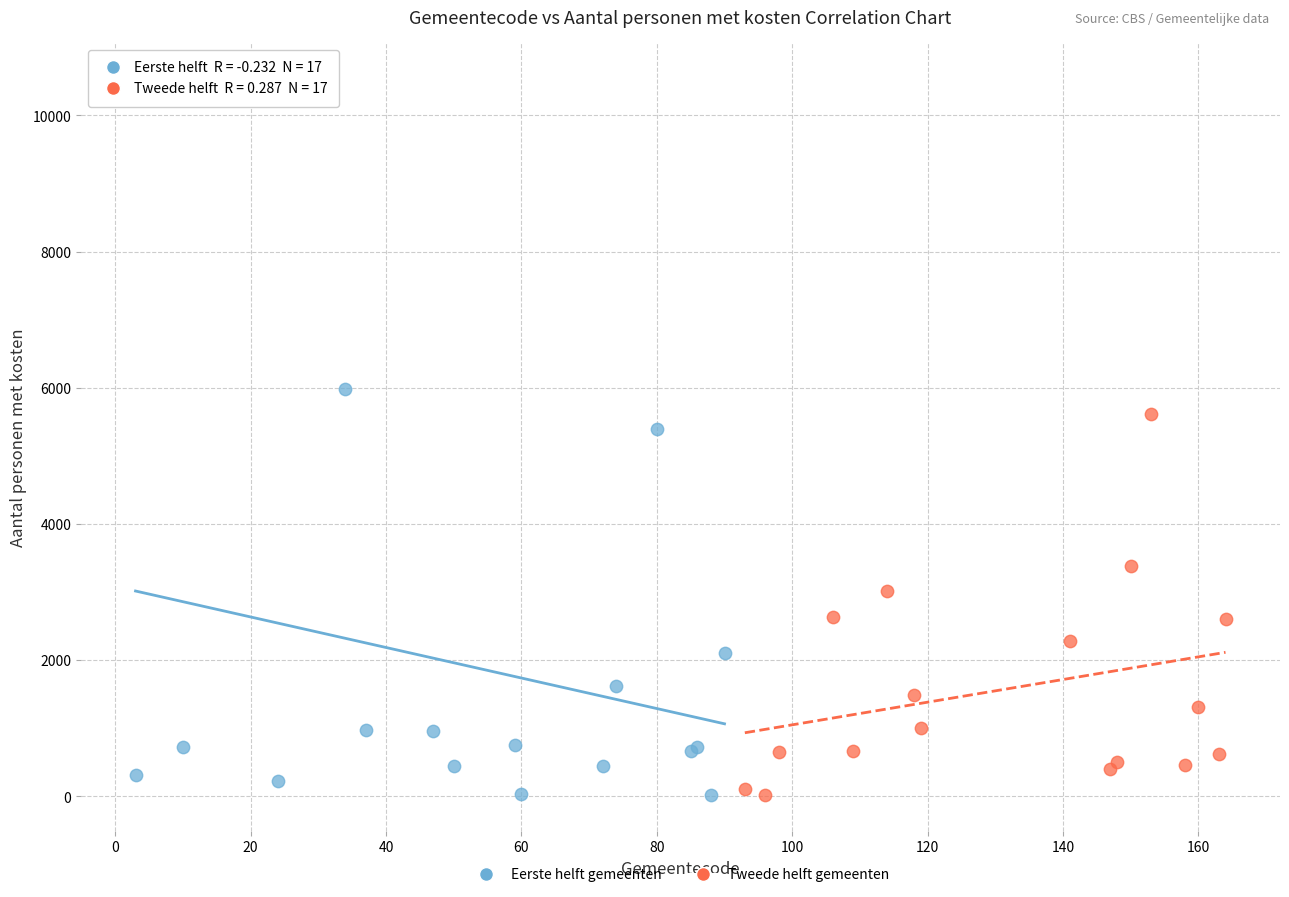

Which series has the widest spread of Y values?

Eerste helft gemeenten